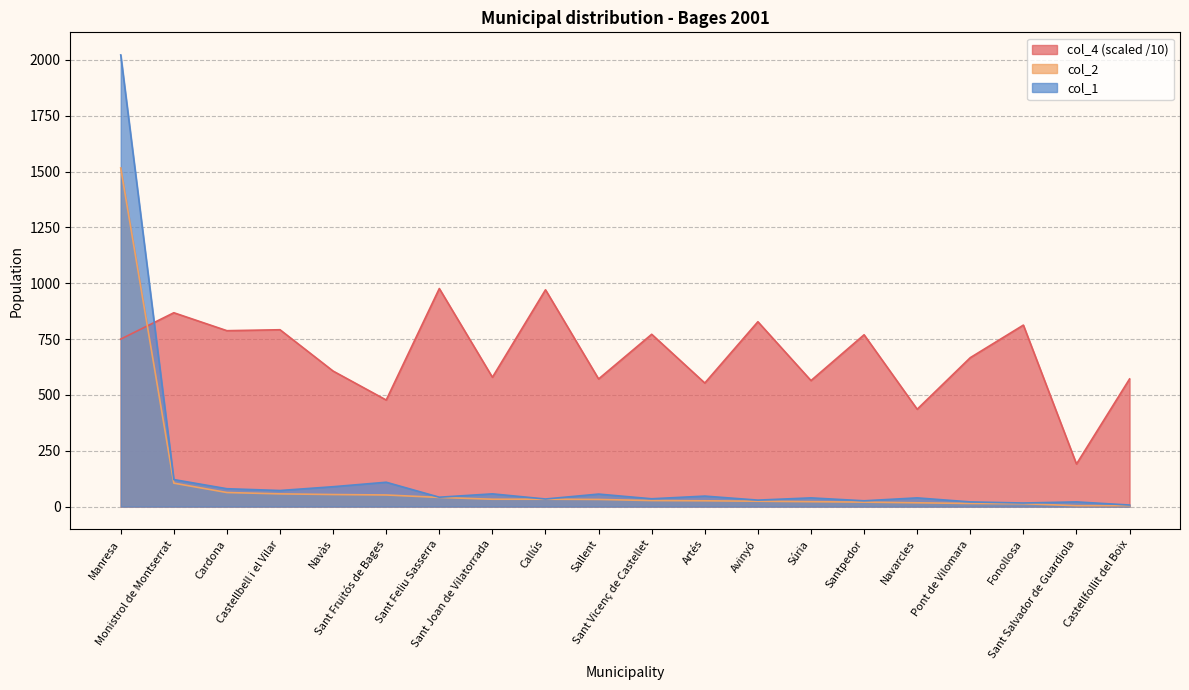

At which category does col_4 reach its first local valley?

Cardona